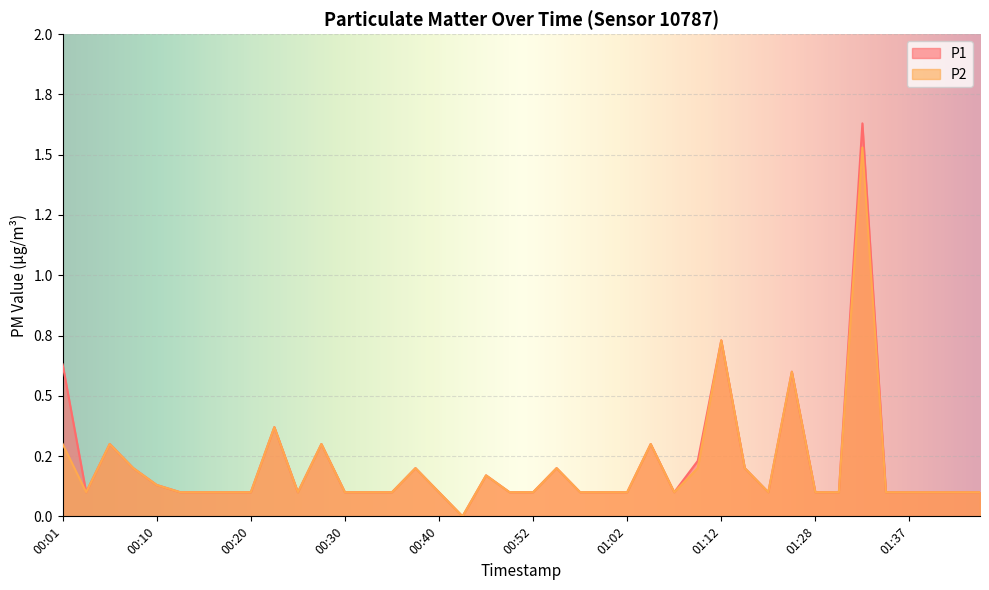

Count the number of data series in this chart.

2